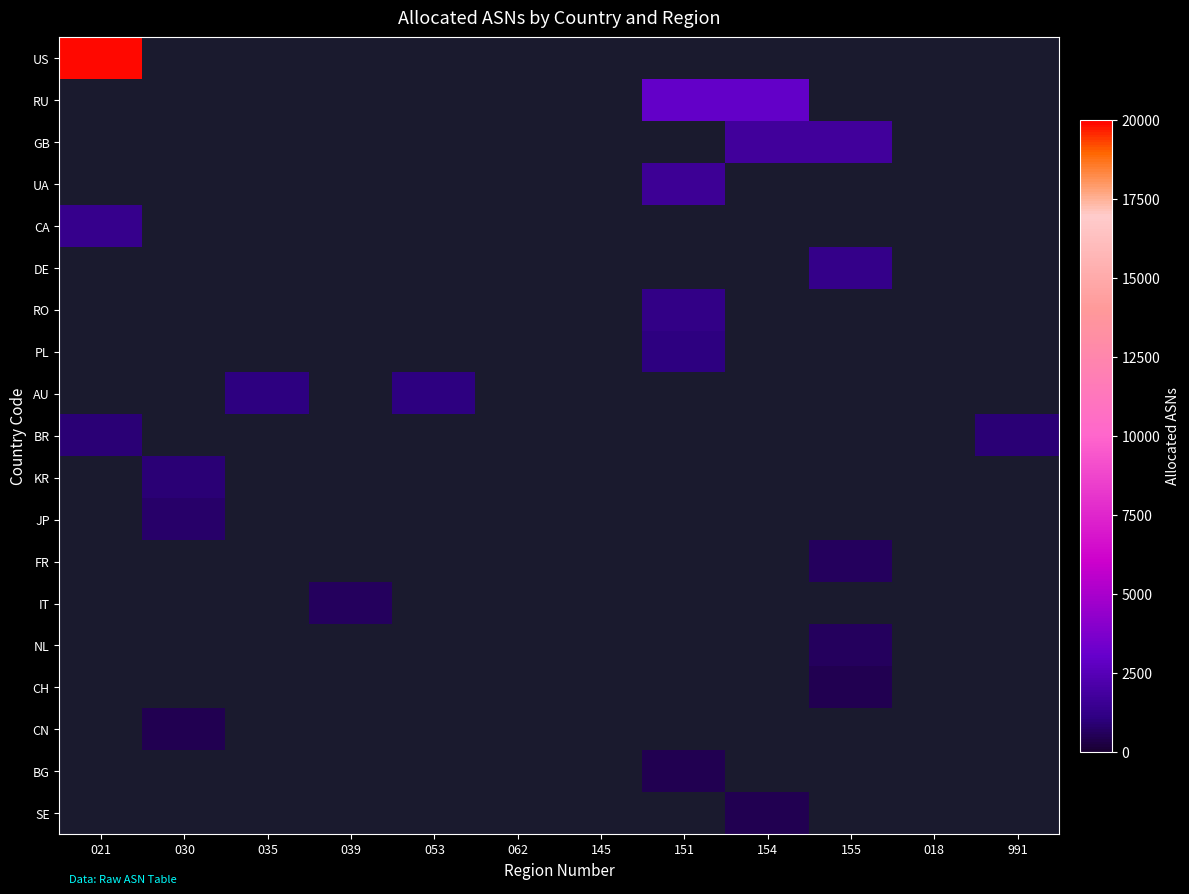

What is the greatest value displayed?

19873